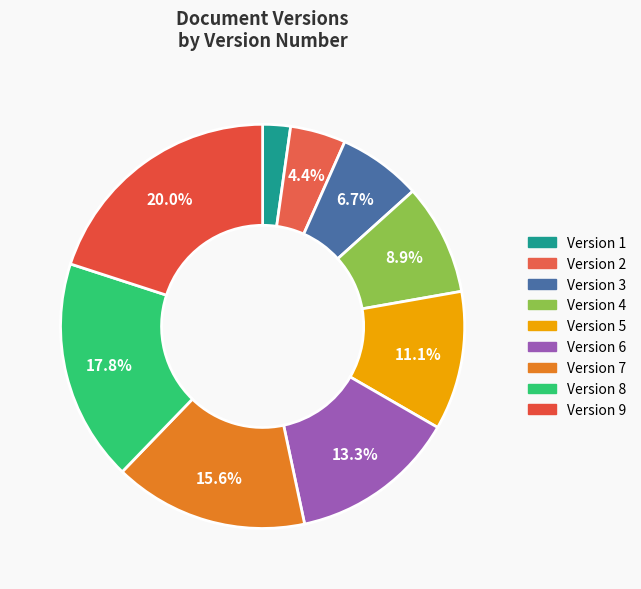

To the nearest percent, what portion does Version 5 represent?

11%